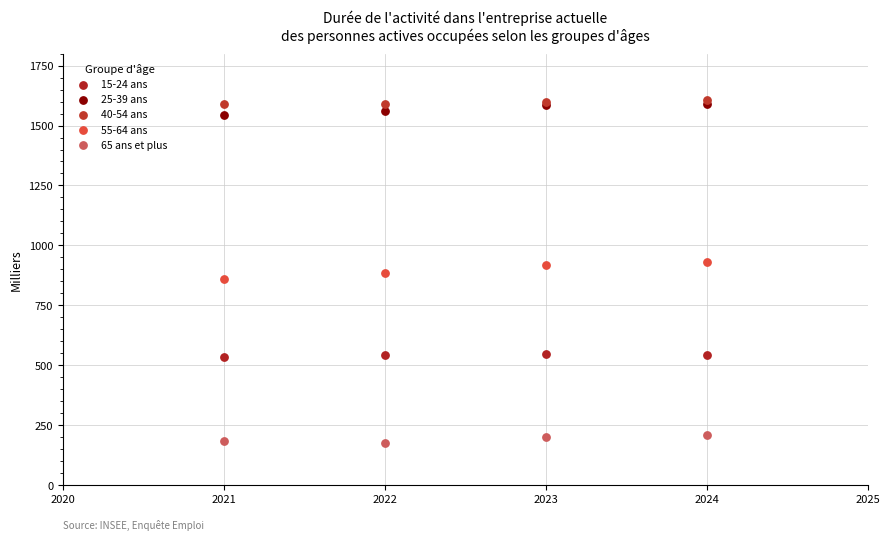

What is the X range (max minus min) for the scatter plot?

3.0